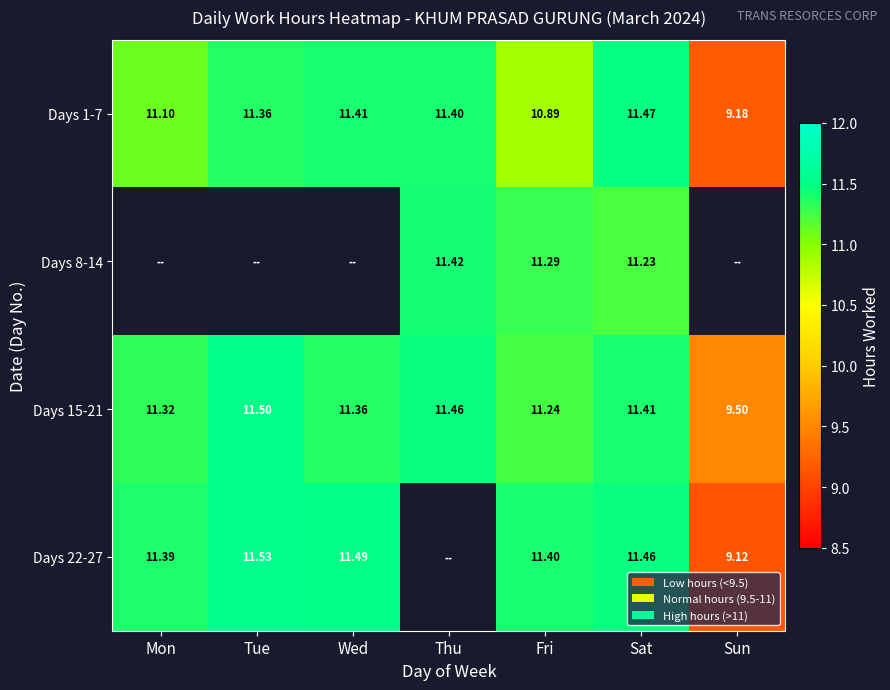

At how many categories does at least one series exceed 9?

7